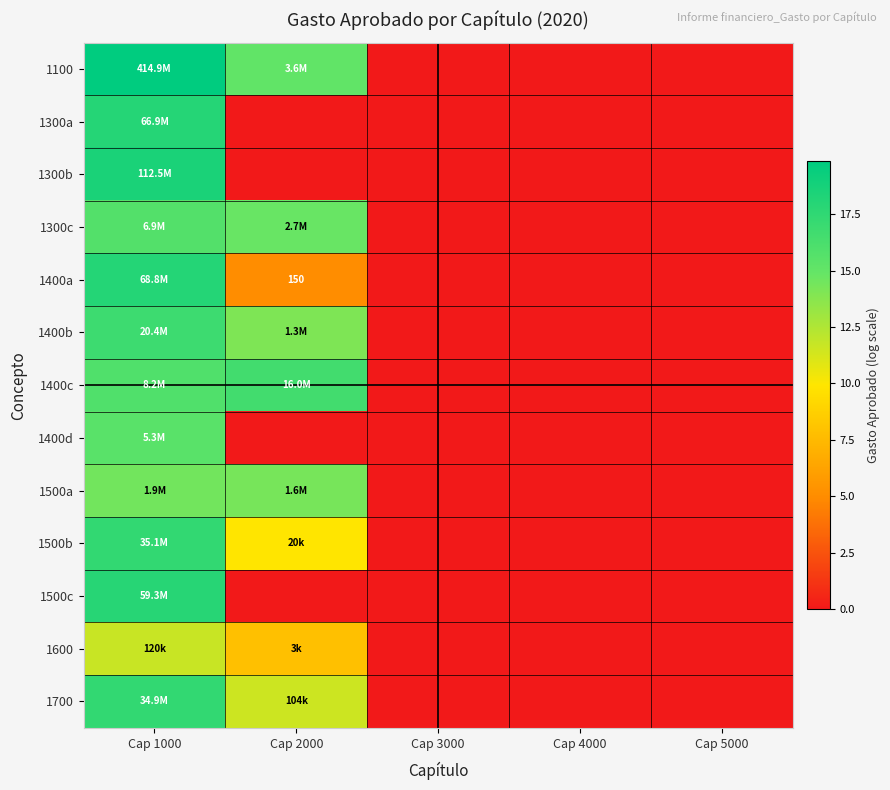

What is the difference between the maximum and minimum values in the 1400d series?

15.5